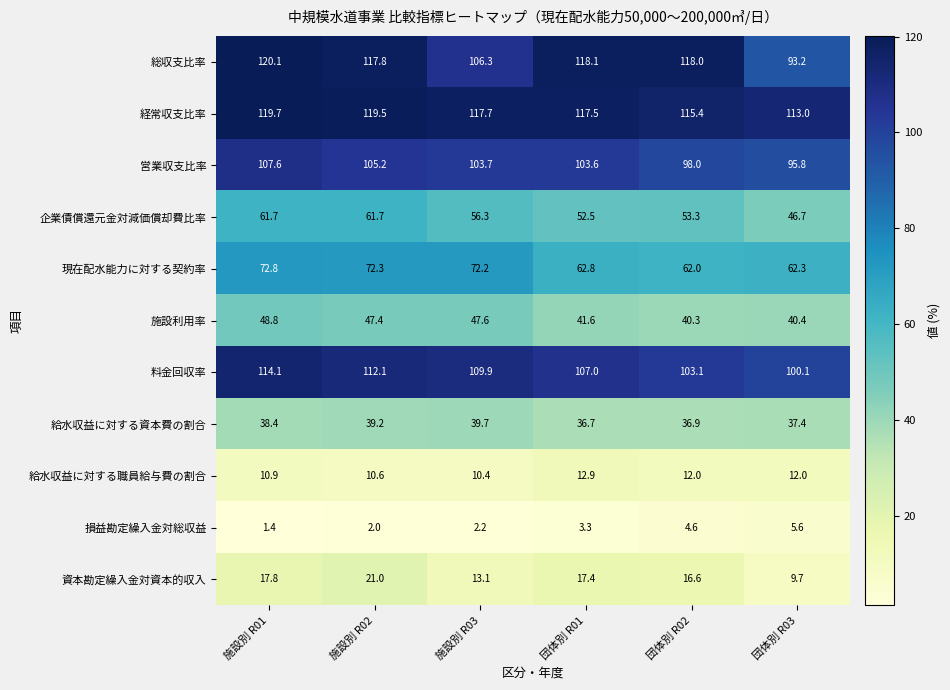

Is it true that 営業収支比率 equals 174.8 at 施設別 R01?

False